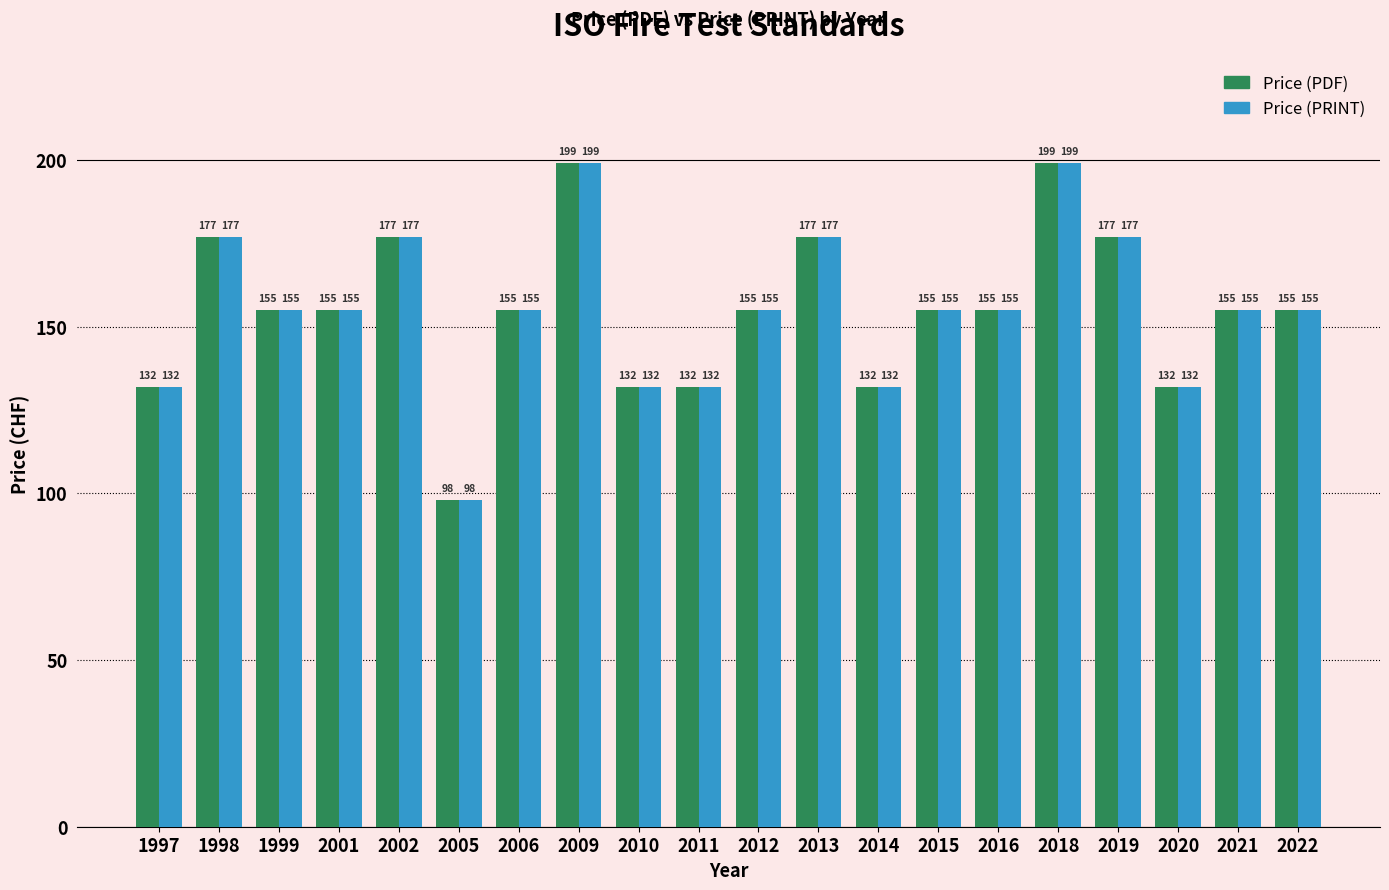

Which category has the lowest value in the Price (PRINT) series?

2005